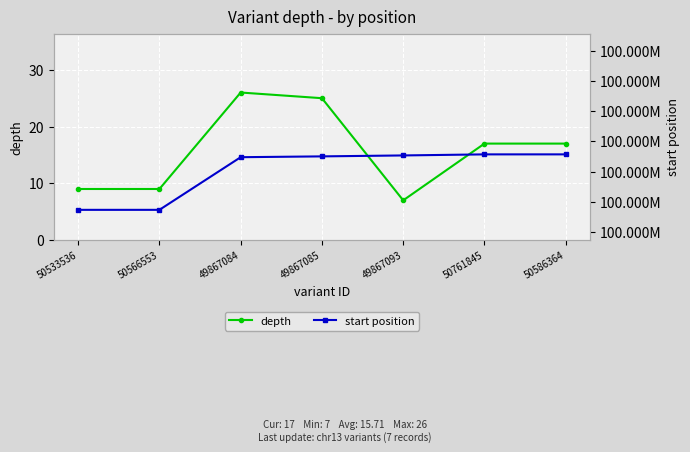

What is the average value of the depth series?

16